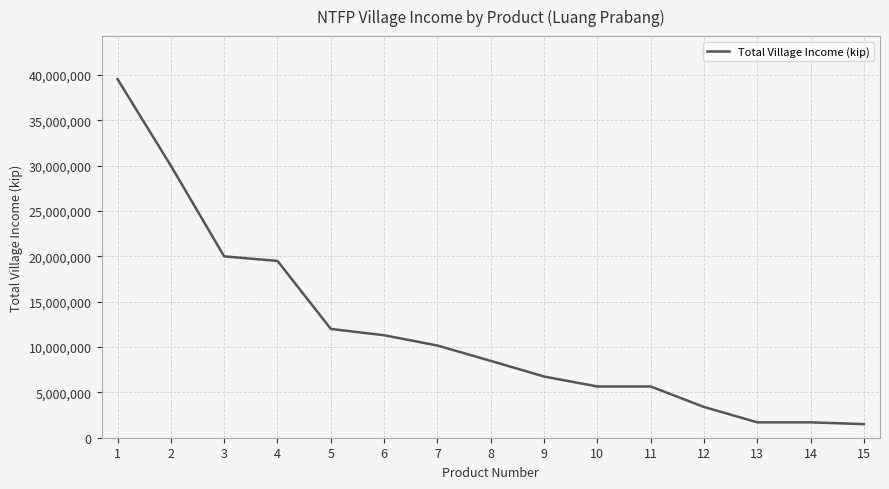

Reading right to left, transcribe all the data shown in this chart.

1500000	1695000	1695000	3390000	5650000	5650000	6750000	8475000	10170000	11300000	12000000	19500000	20000000	30000000	39550000